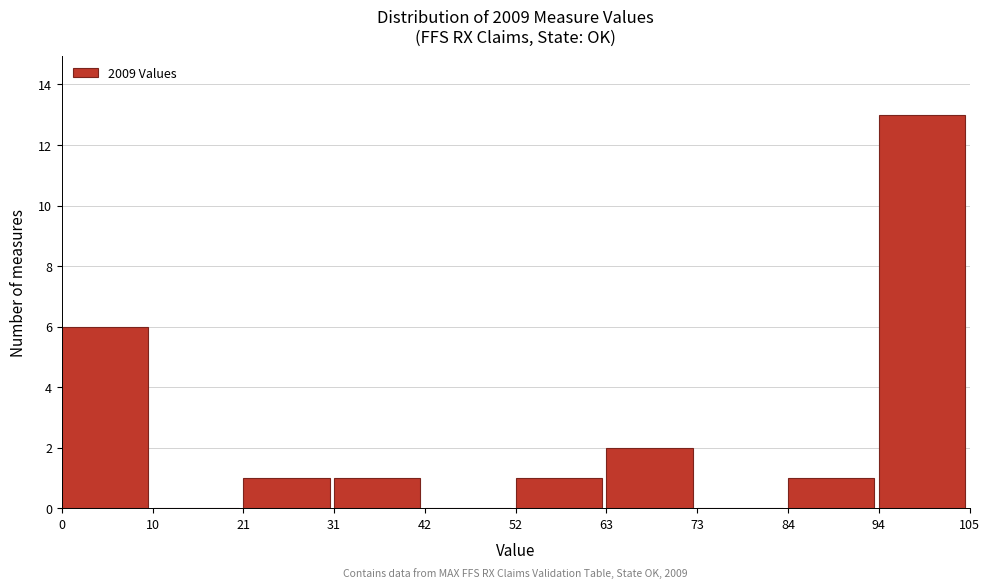

Which range on the x-axis has the tallest bar?

94 to 105